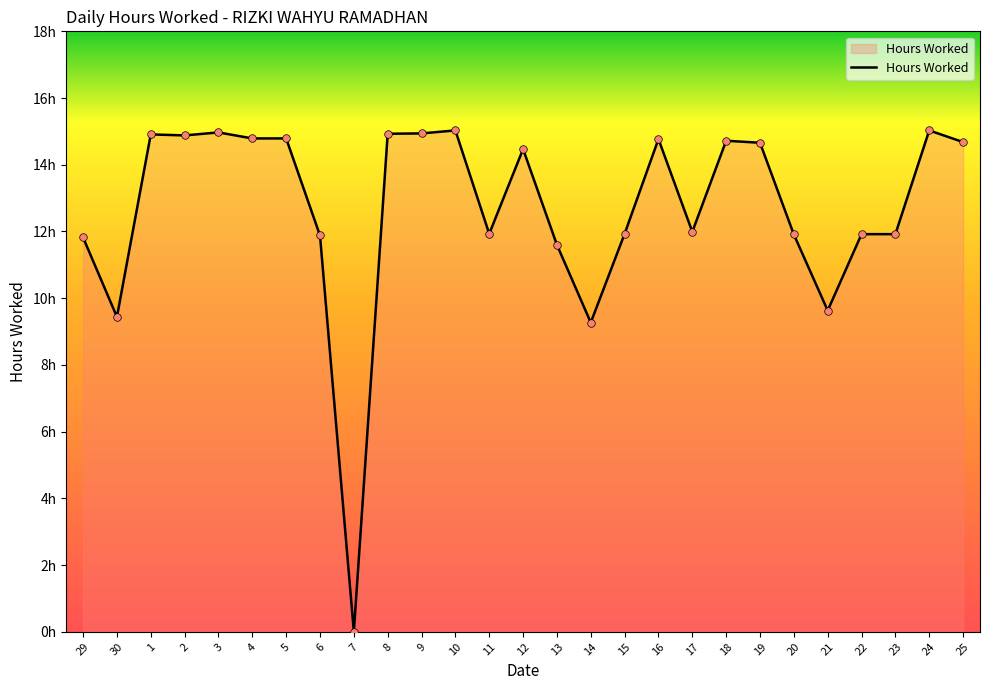

Does the chart have visible grid lines?

No